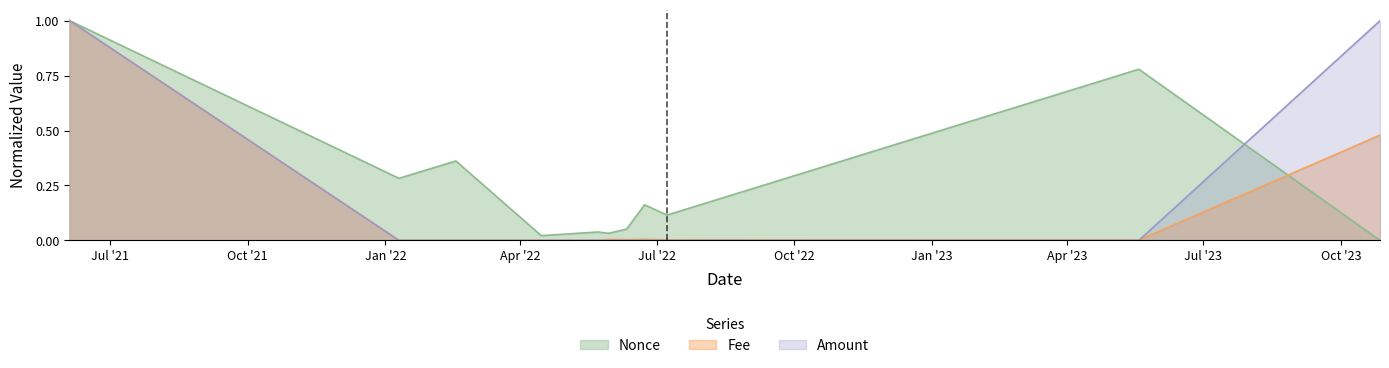

How many positive values does the Nonce series have?

10